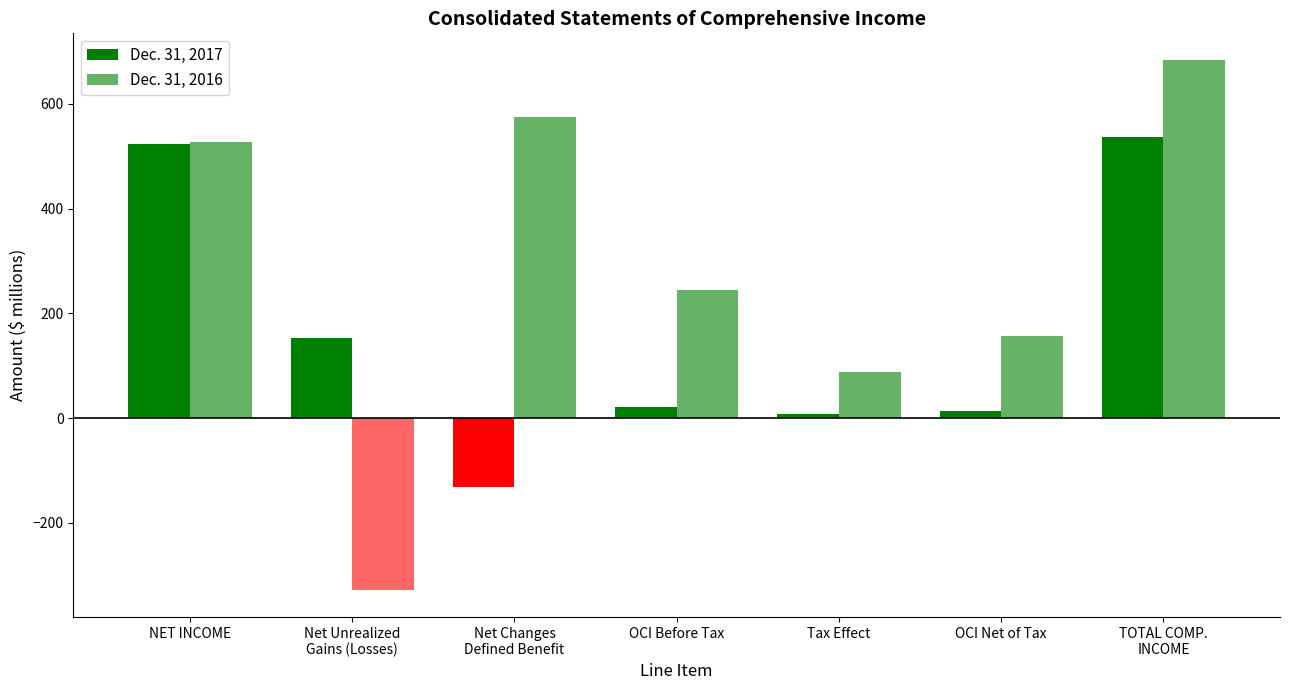

What is the label of the 4th bar from the right?

OCI Before Tax